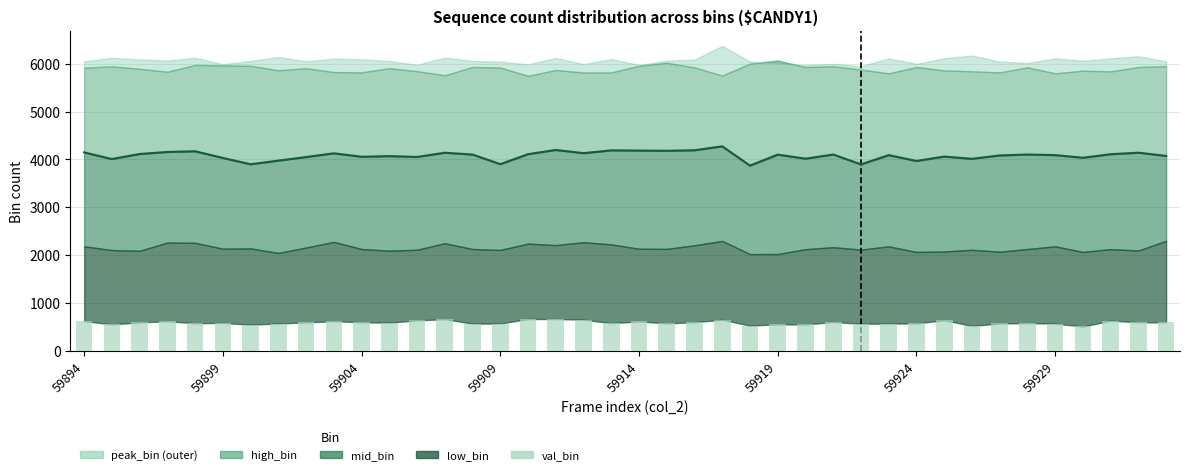

Reading right to left, extract all data points from this chart.

591	595	627	506	567	576	570	518	638	570	567	563	600	548	550	525	647	596	570	613	575	649	662	662	568	565	659	634	586	594	617	591	568	544	581	573	616	592	550	619